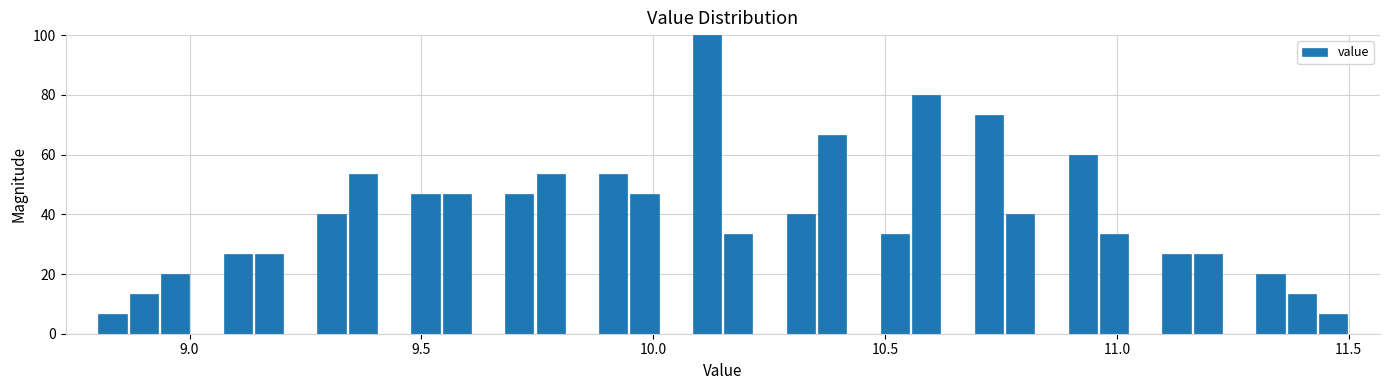

Read against the x-axis, roughly where is the centre of the tallest bar?

10.10